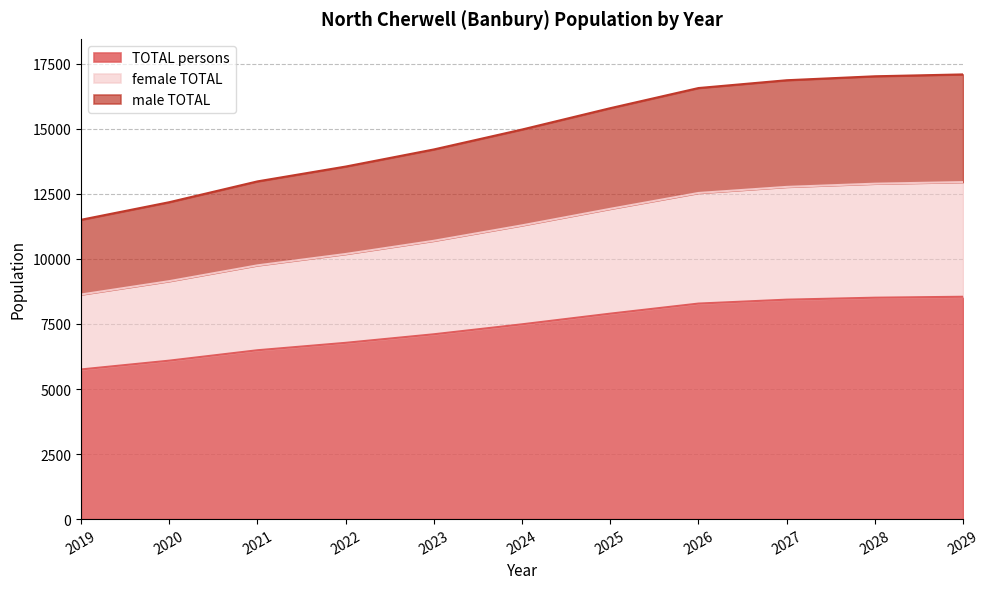

What is the highest value of the TOTAL persons series?

8546